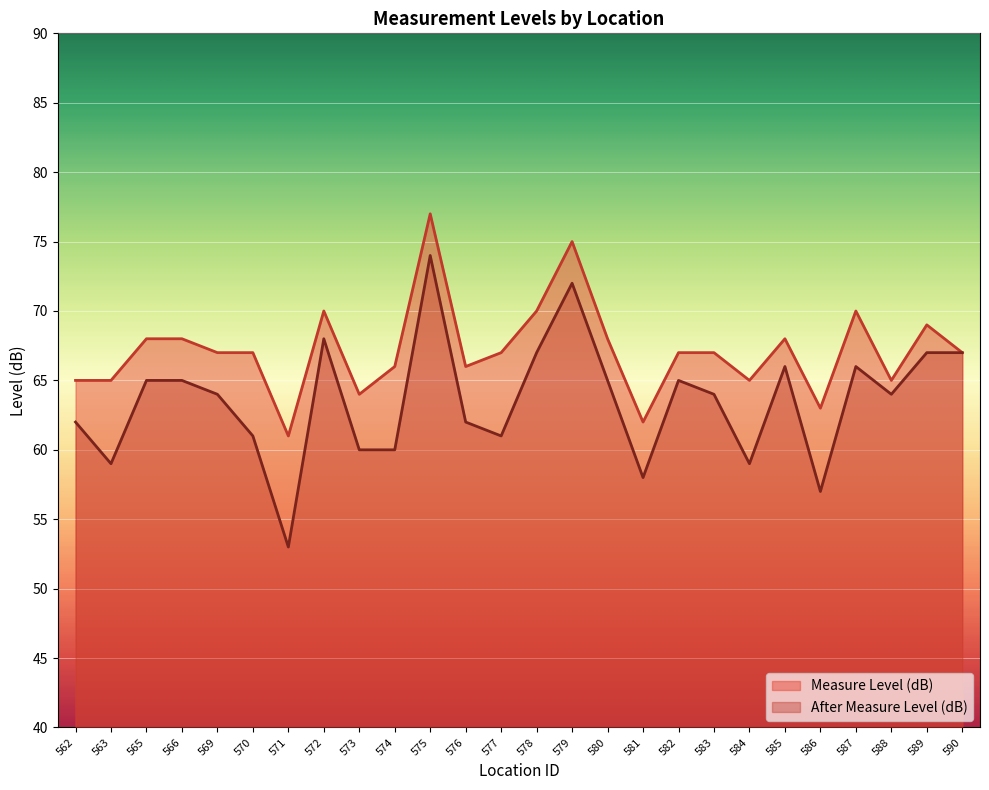

What is the value of the Measure Level (dB) point at the 25th from the left?

69